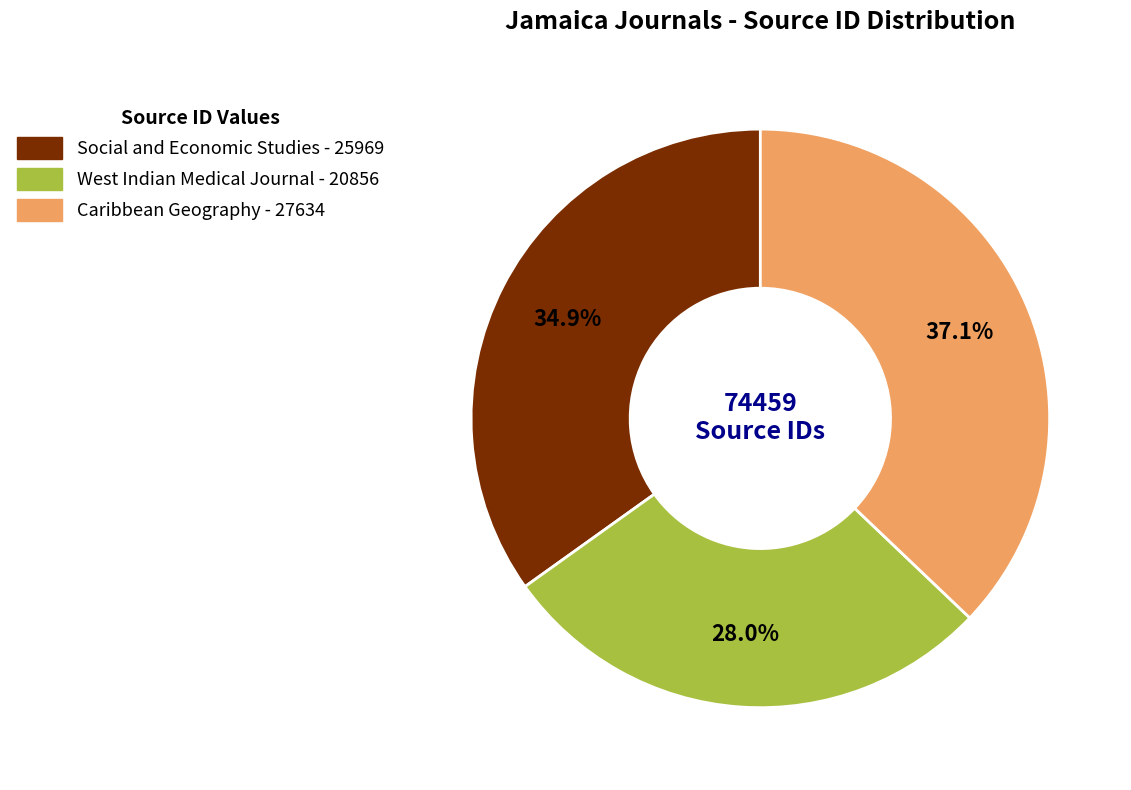

Is it true that Social and Economic Studies is 26% of the pie?

False